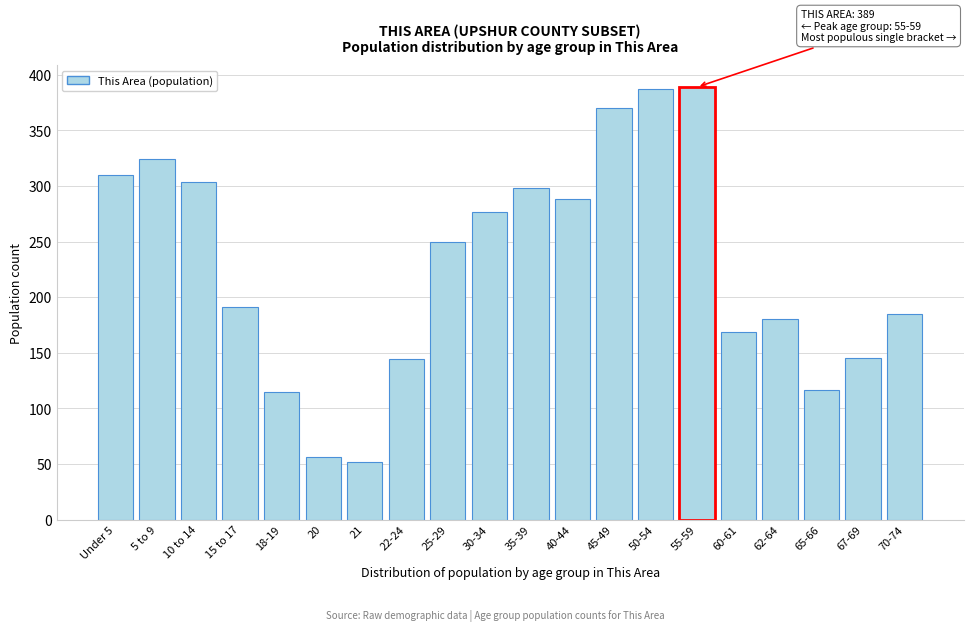

What is the value of the 9th bar from the left?

250